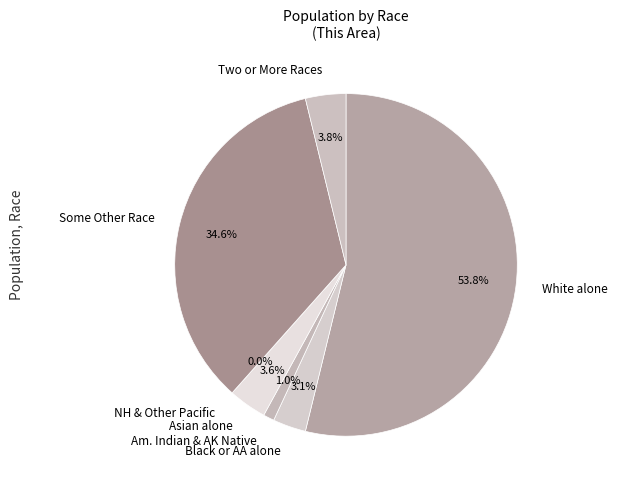

To the nearest percent, what is the difference between the Some Other Race alone and Black or African American alone slice percentages?

31%